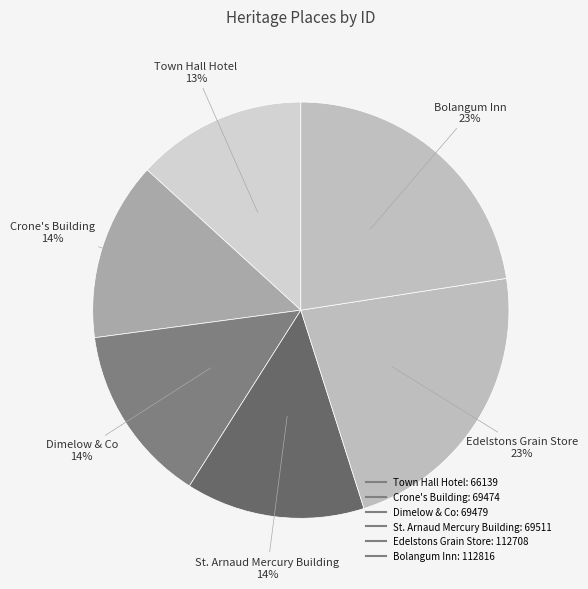

Between Edelstons Grain Store and Crone's Building, which is larger?

Edelstons Grain Store